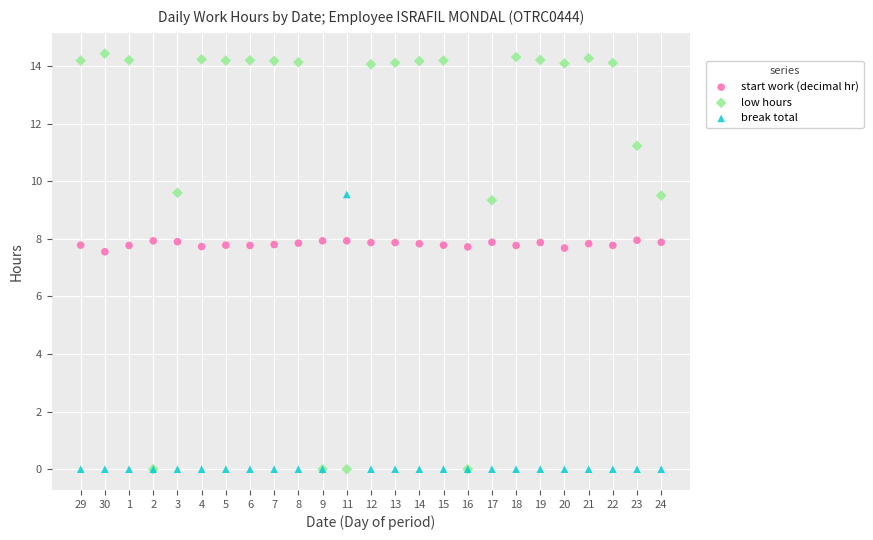

Which series has the widest spread of Y values?

low hours